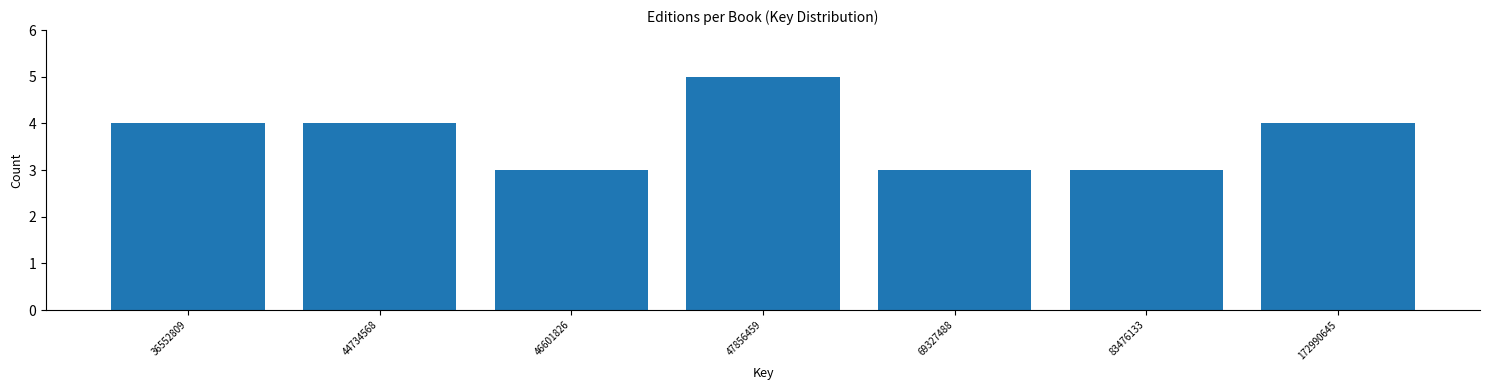

Reading right to left, transcribe all the data shown in this chart.

172990645=4	83476133=3	69327488=3	47856459=5	46601826=3	44734568=4	36552809=4